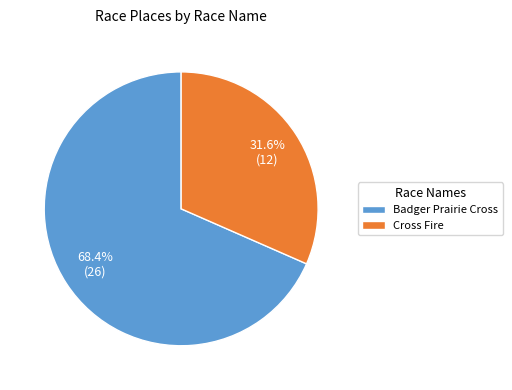

What is the majority slice?

Badger Prairie Cross